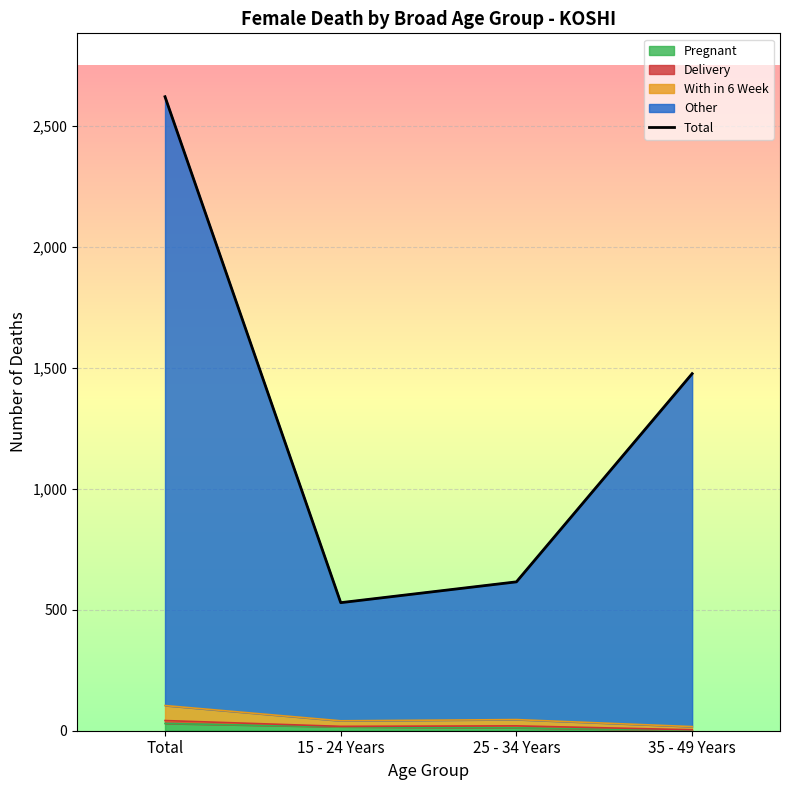

How many data points are less than 1475?

2